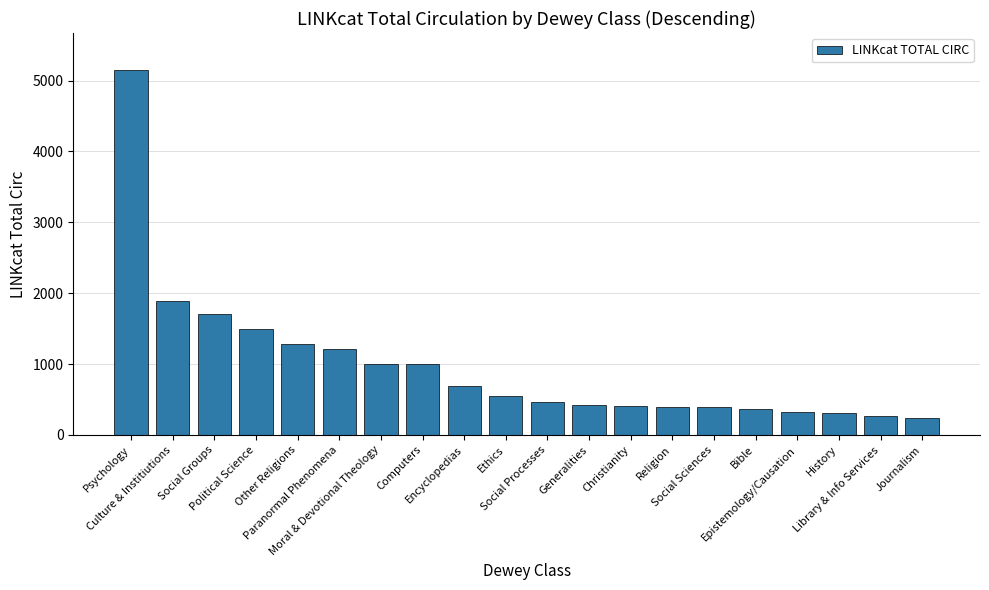

What is the change in value from Computers to Bible?

-643